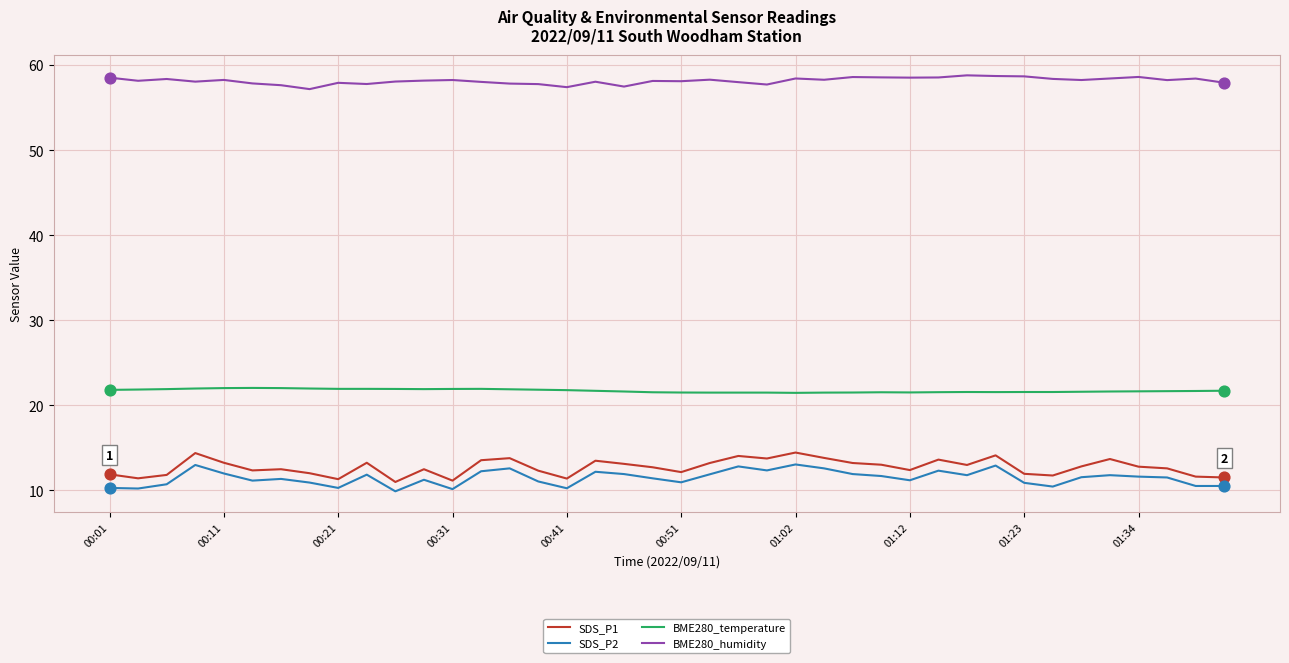

Which series has the largest total across all categories?

BME280_humidity